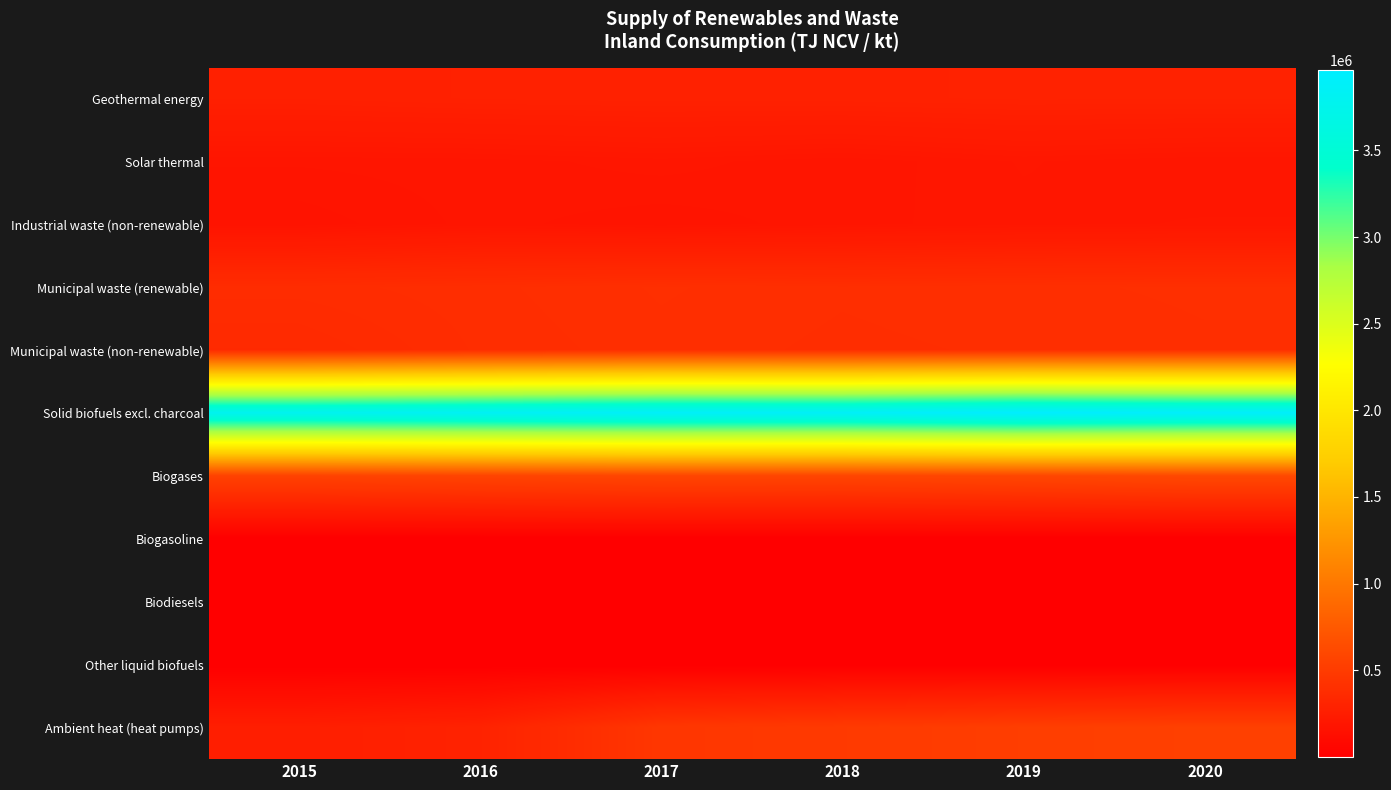

How many distinct data groups are displayed?

11